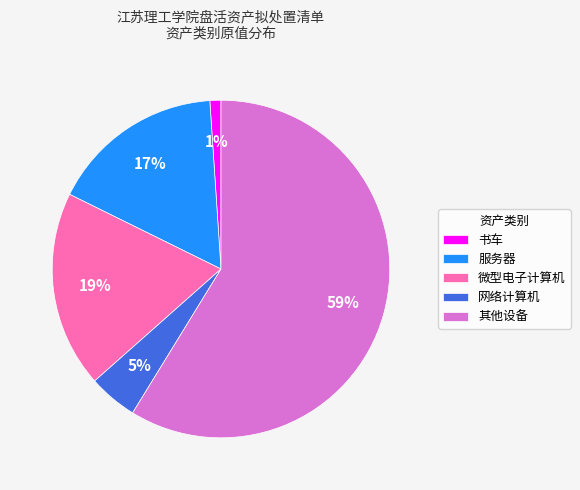

Is it true that 微型电子计算机 is 12% of the pie?

False